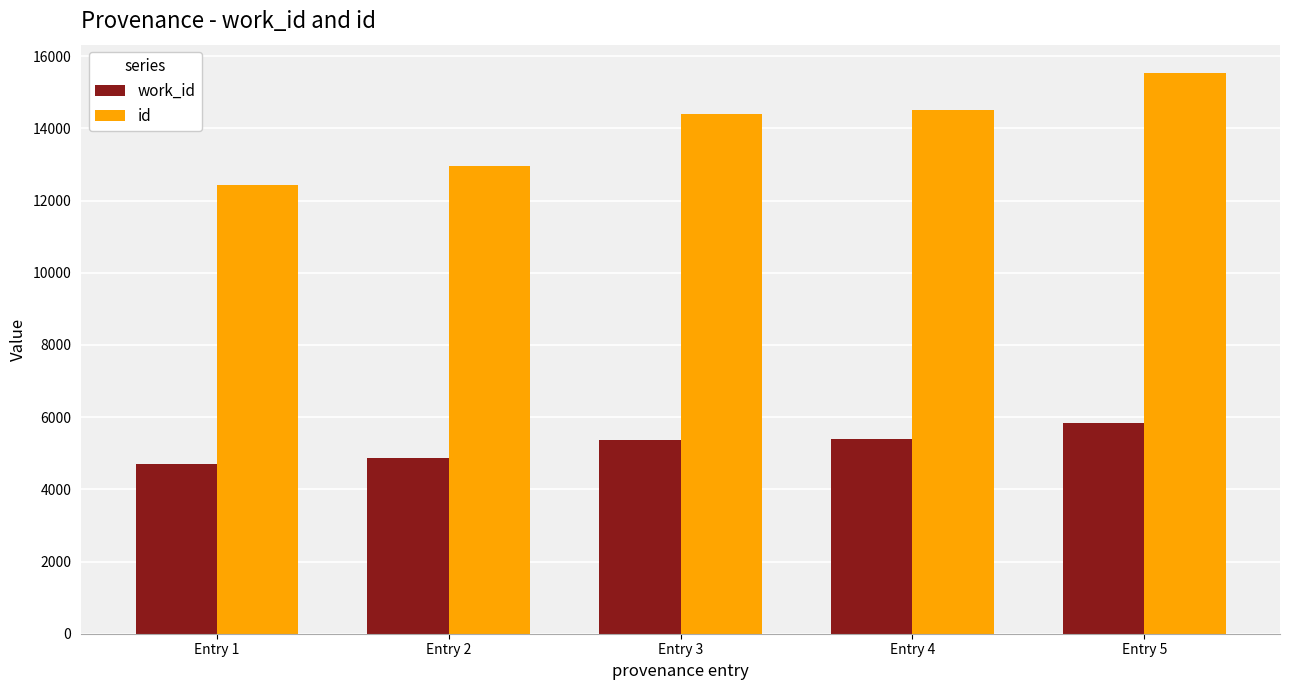

At which category does the chart reach its peak across all series?

Entry 5